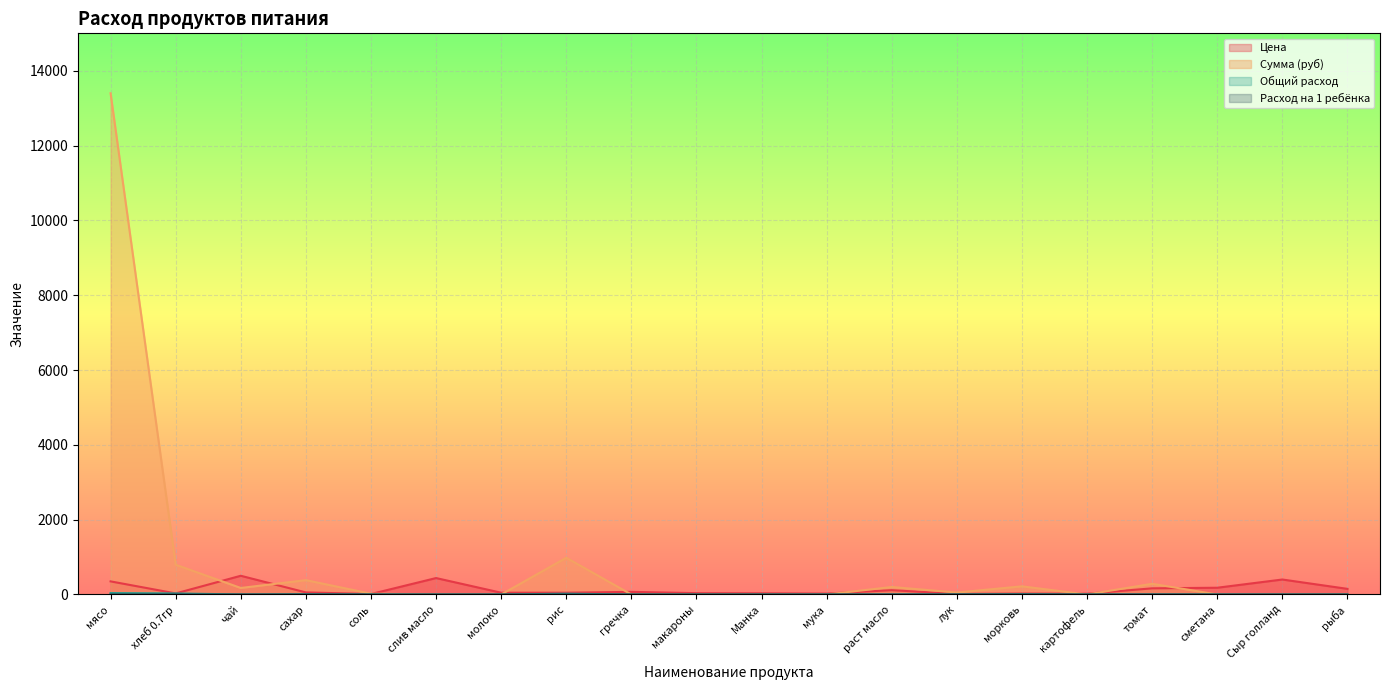

True or false: Цена and Сумма (руб) intersect in this chart.

True